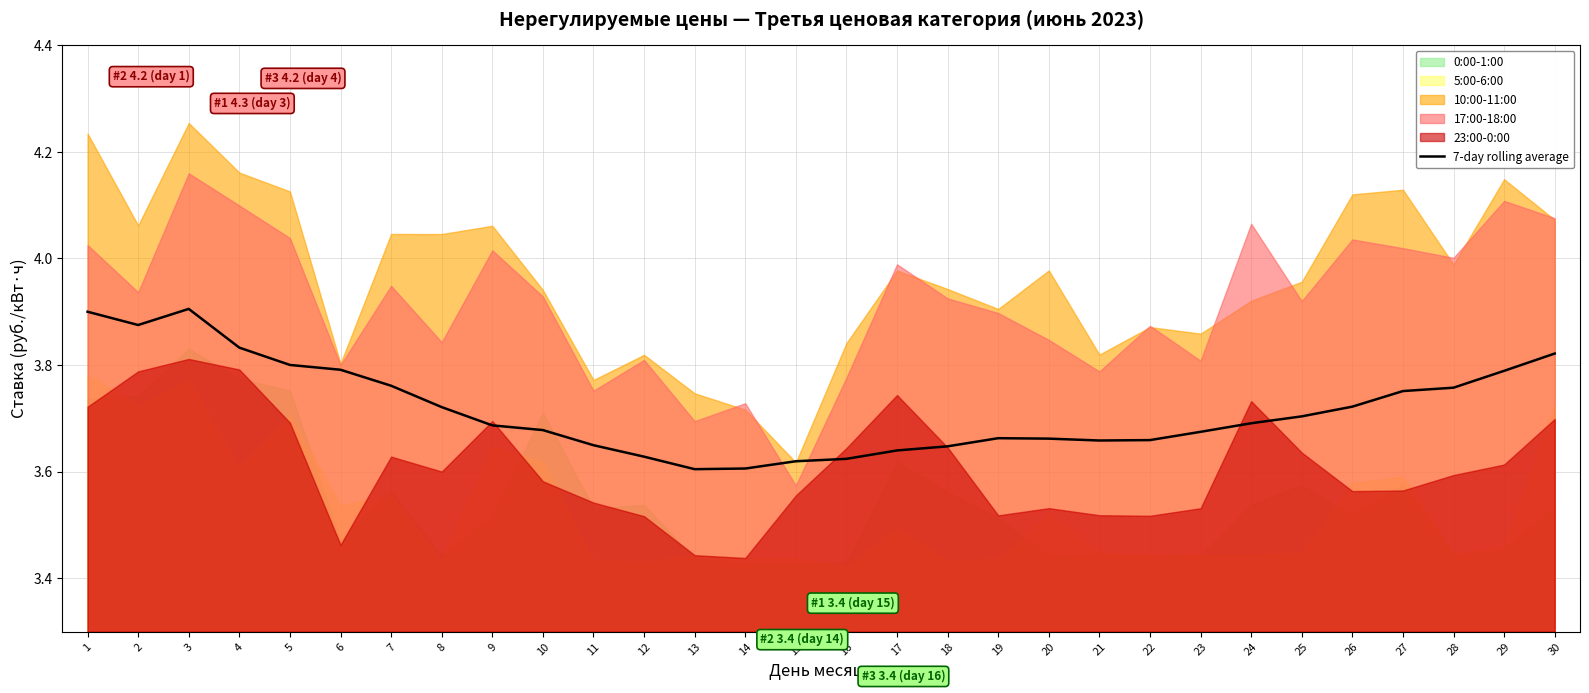

True or false: there are more than 1 points higher than both neighbors.

True